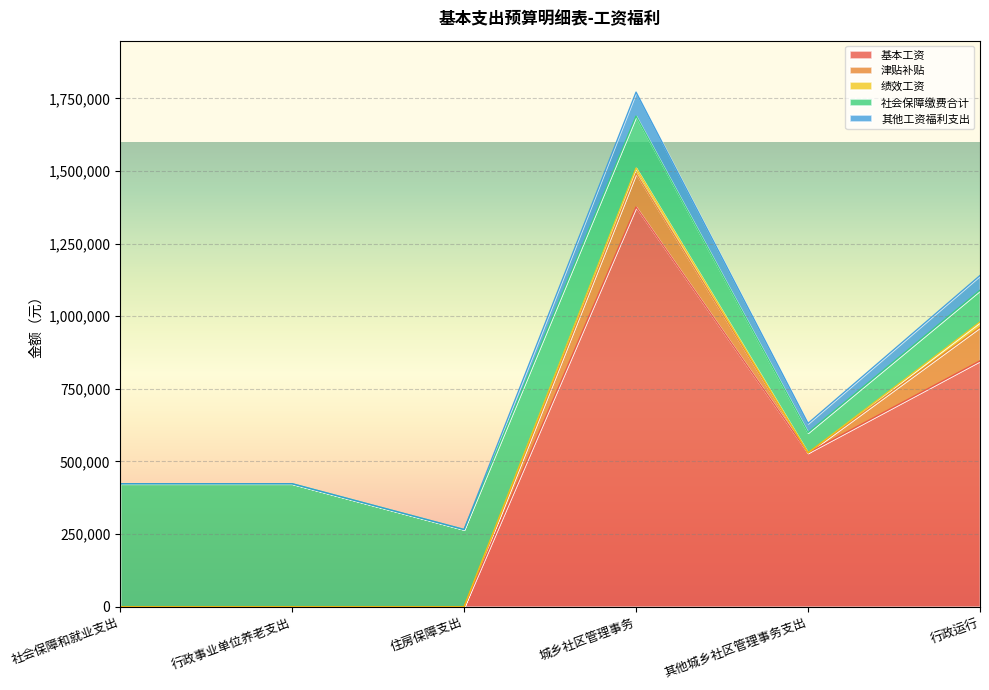

How many lines are shown in the chart?

5